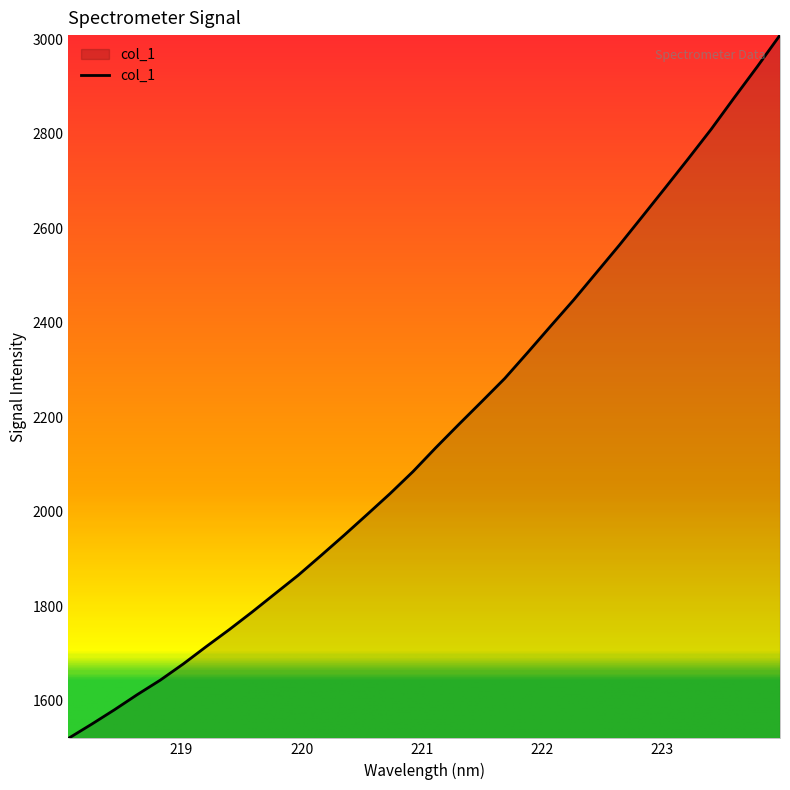

What is the maximum value shown in the chart?

3008.3